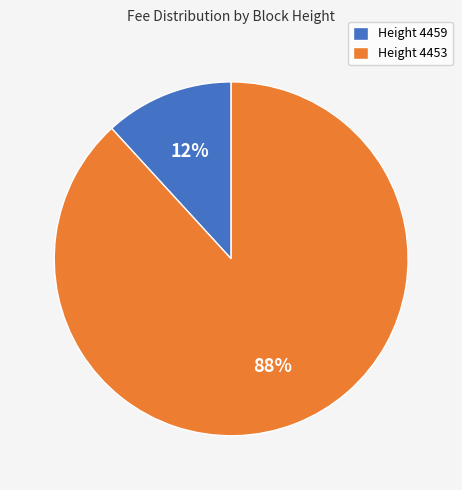

To the nearest percent, what is the average slice percentage?

50%